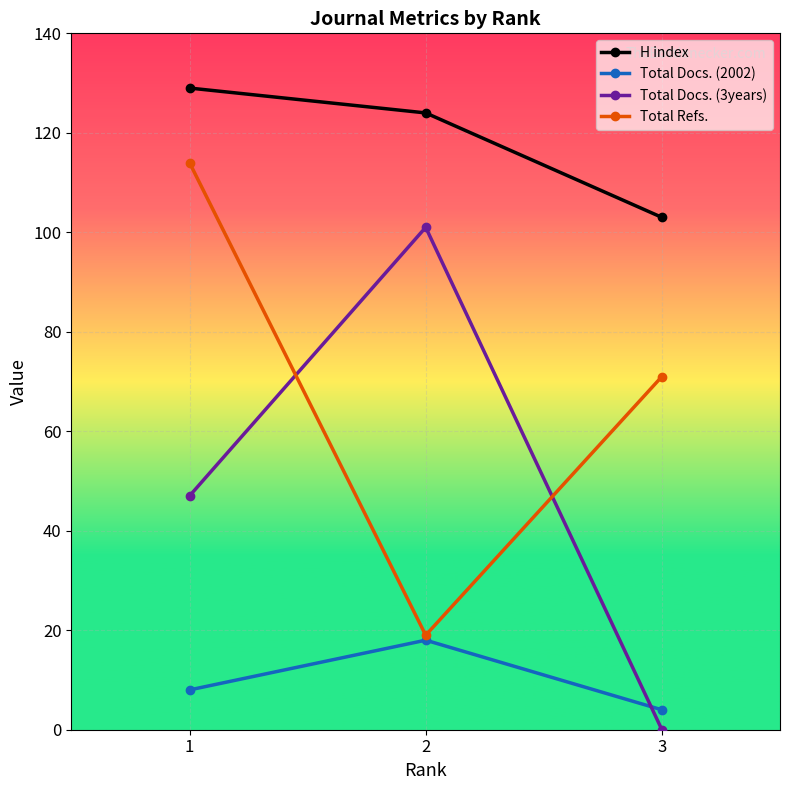

List the labels in order of Total Docs. (2002) value, smallest first.

3, 1, 2